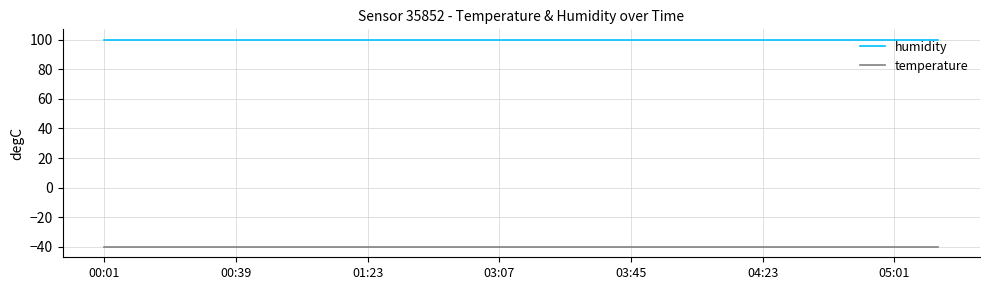

True or false: temperature and humidity intersect in this chart.

False